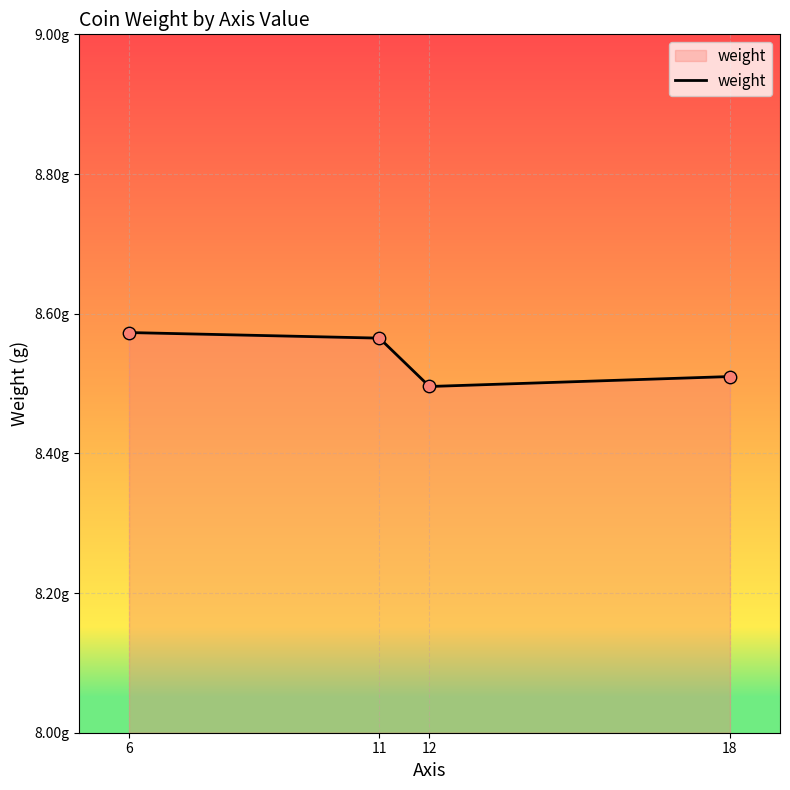

Approximately how many times larger is the value at 12 compared to 6?

1.0